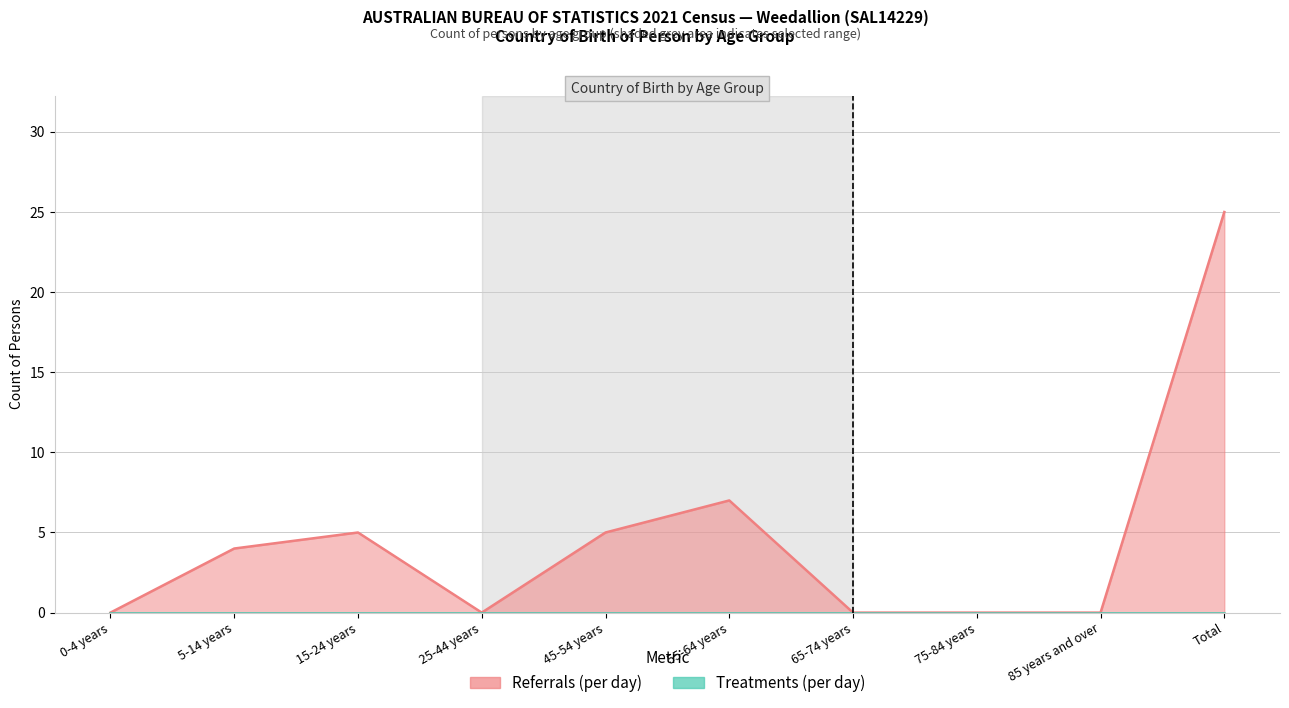

What is the label of the 1st point from the right?

Total